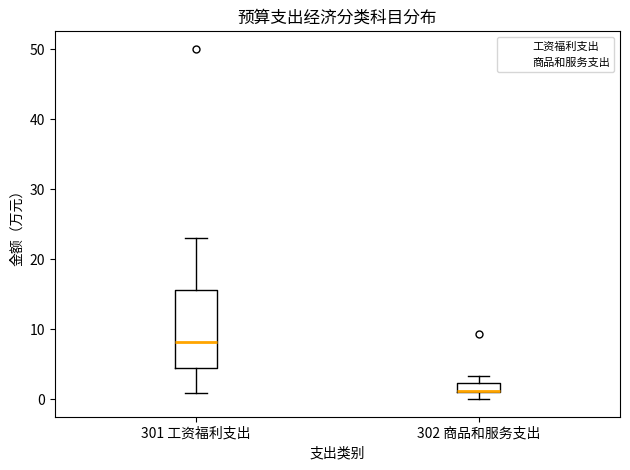

Where is the upper edge of the box for 302 商品和服务支出 on the y-axis? The values are not printed on the chart, so give them approximately, as read against the axis.

2